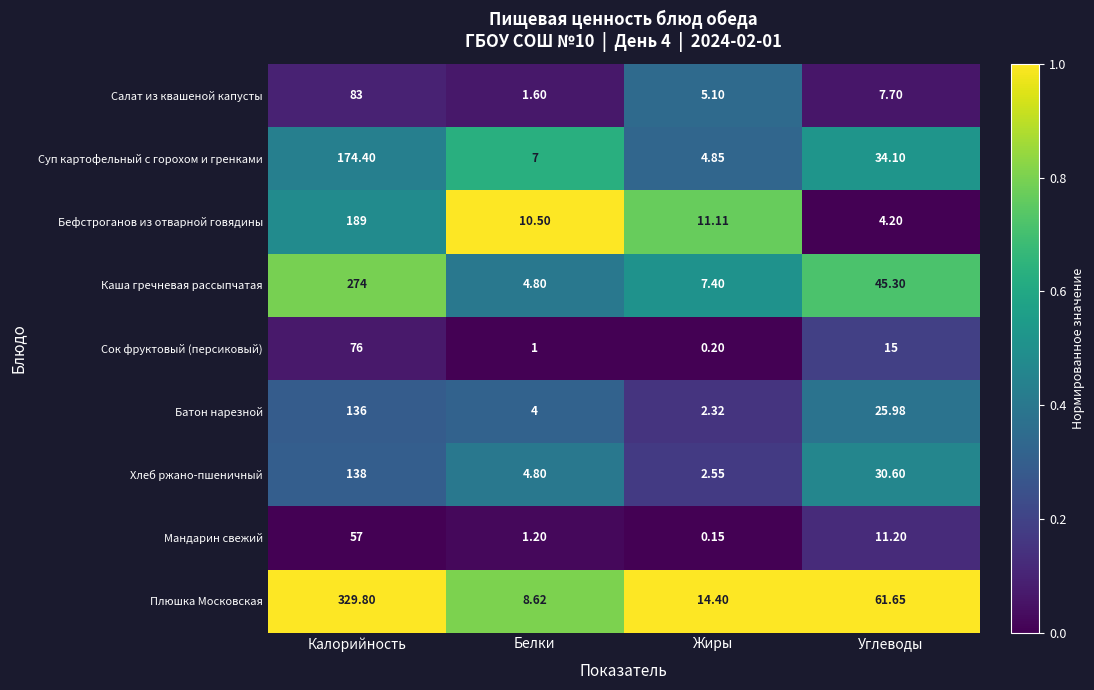

Which series has the largest total across all categories?

Плюшка Московская